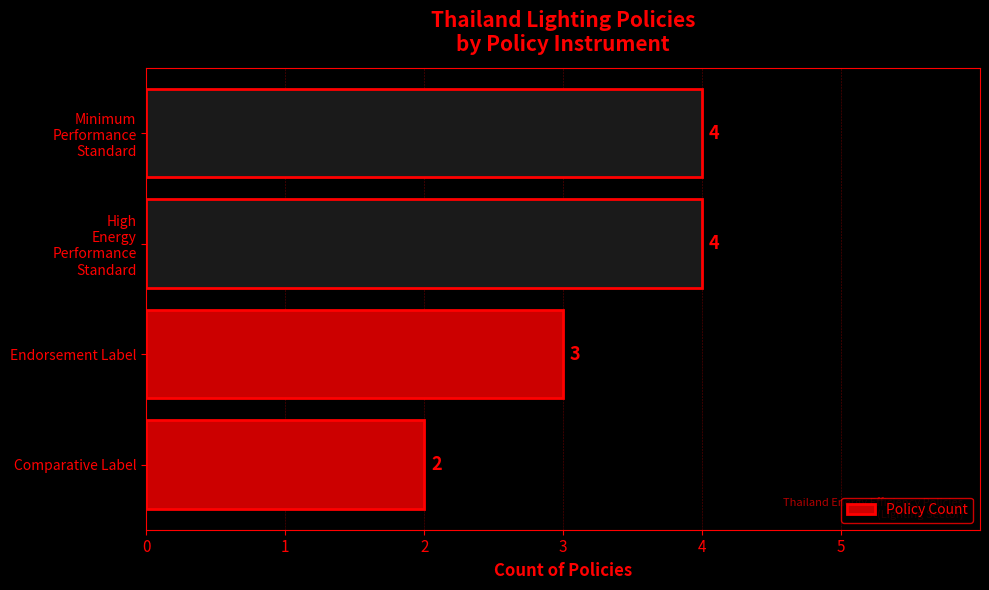

What is the ratio of the value at Endorsement Label to the value at Comparative Label?

1.5